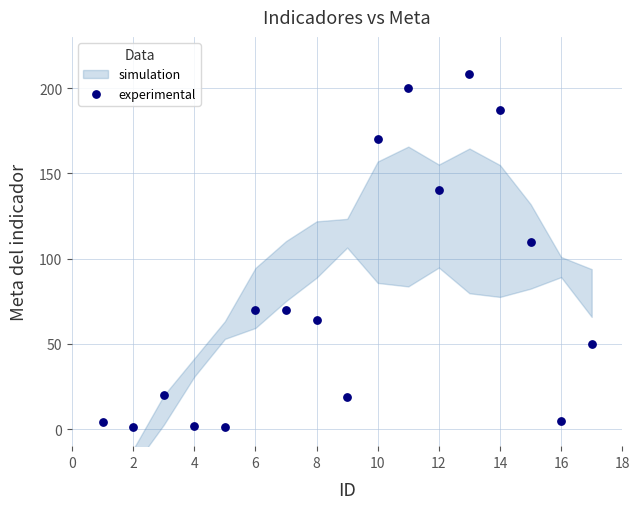

What is the range of Y values (max minus min)?

207